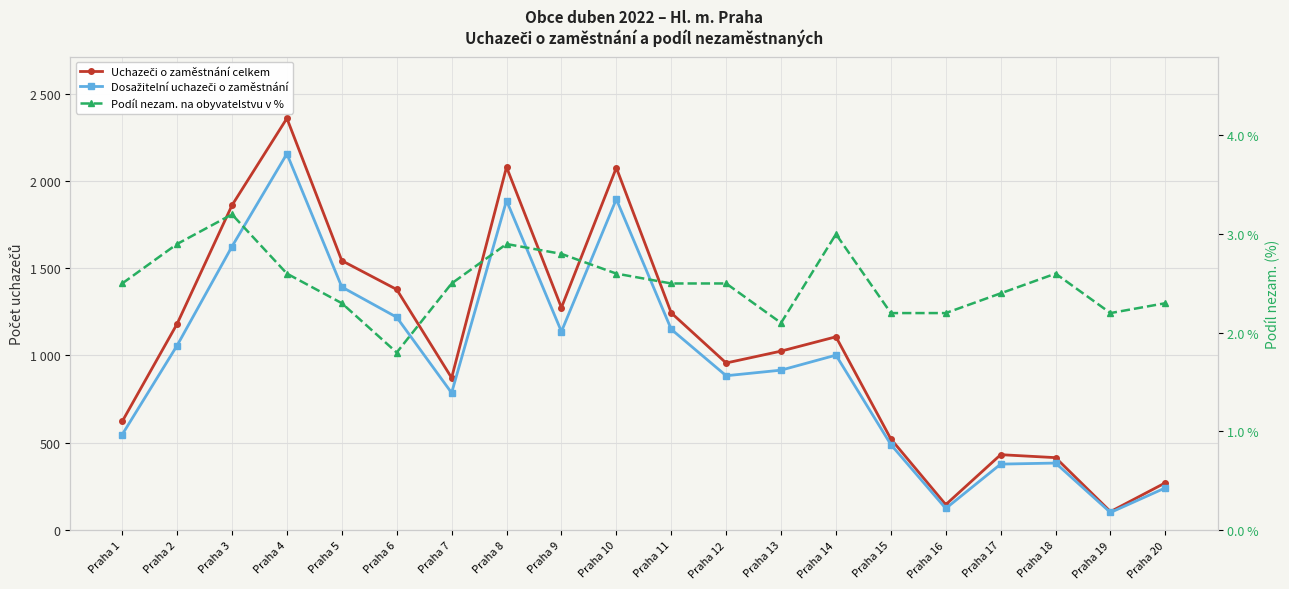

List the labels in order of Dosažitelní uchazeči o zaměstnání value, largest first.

Praha 4, Praha 10, Praha 8, Praha 3, Praha 5, Praha 6, Praha 11, Praha 9, Praha 2, Praha 14, Praha 13, Praha 12, Praha 7, Praha 1, Praha 15, Praha 18, Praha 17, Praha 20, Praha 16, Praha 19